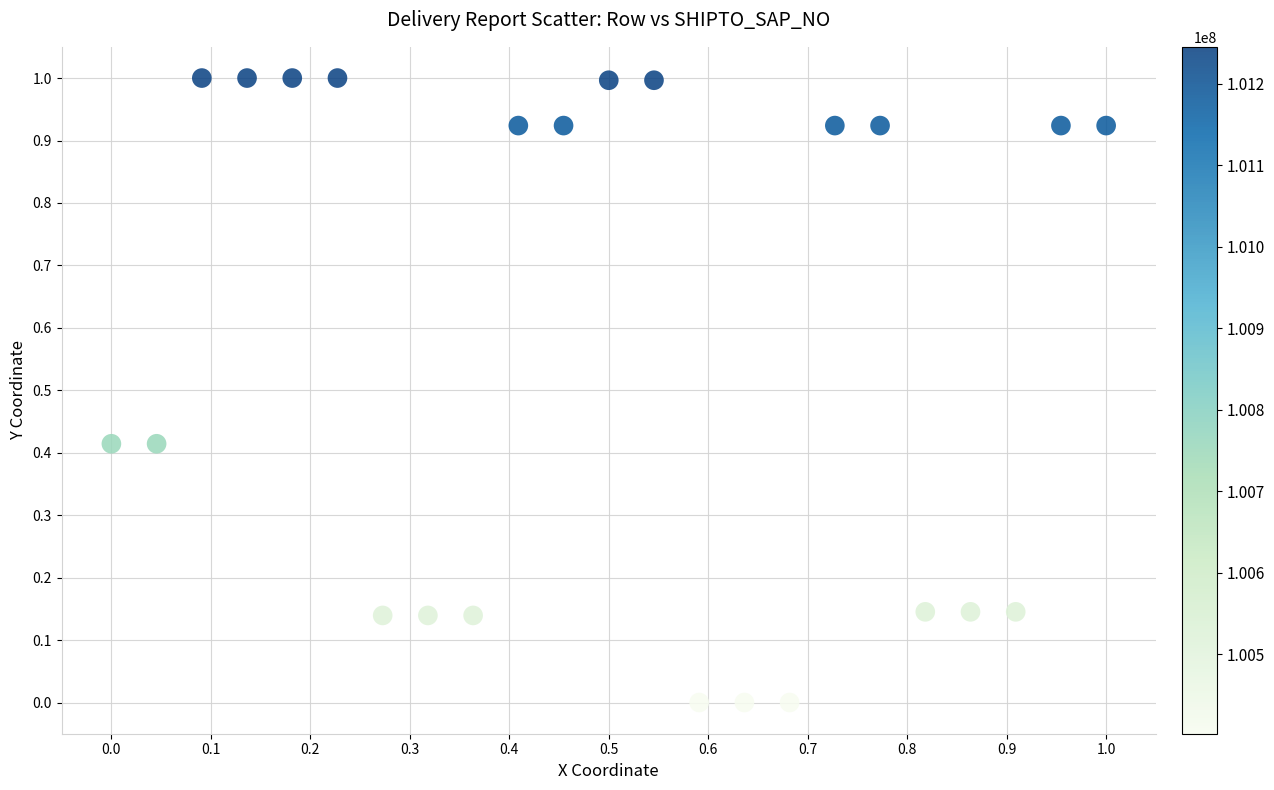

What is the range of Y values (max minus min)?

1.0